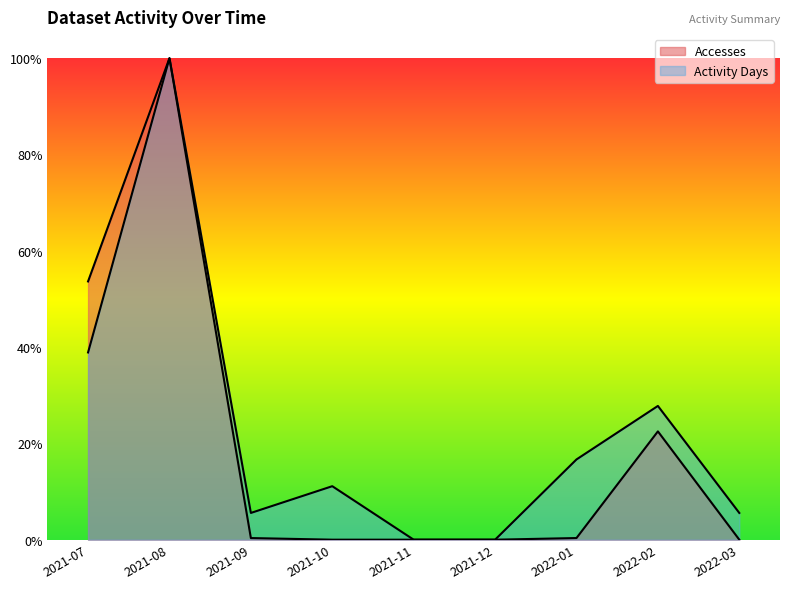

List the series in order of their overall mean, highest first.

Activity Days, Accesses